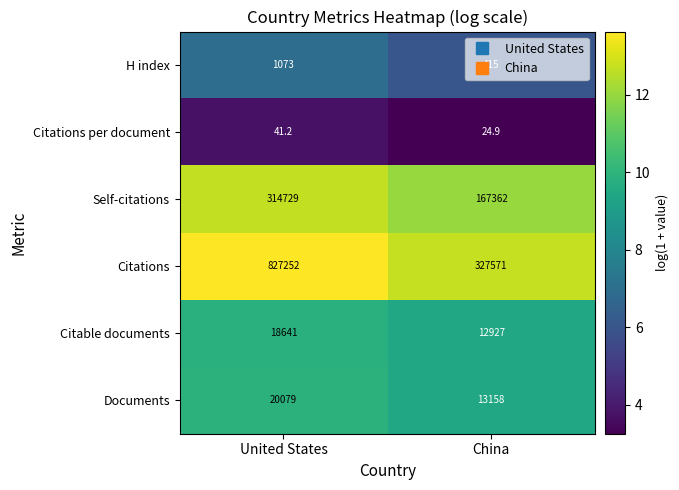

At which category does the chart reach its peak across all series?

United States